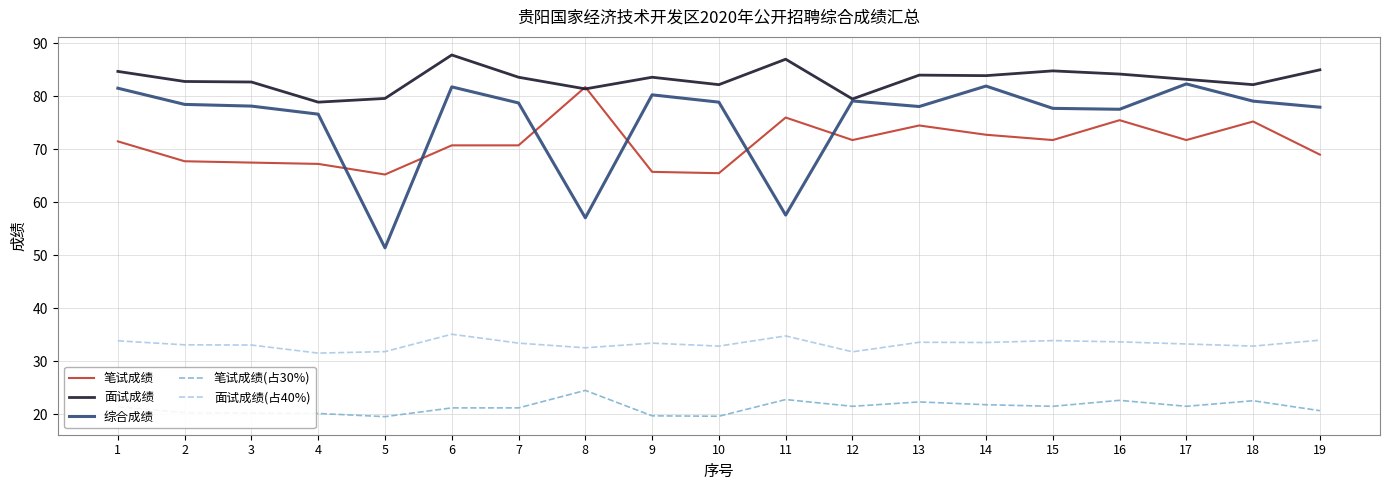

What is the total value across all series at 9?

282.8